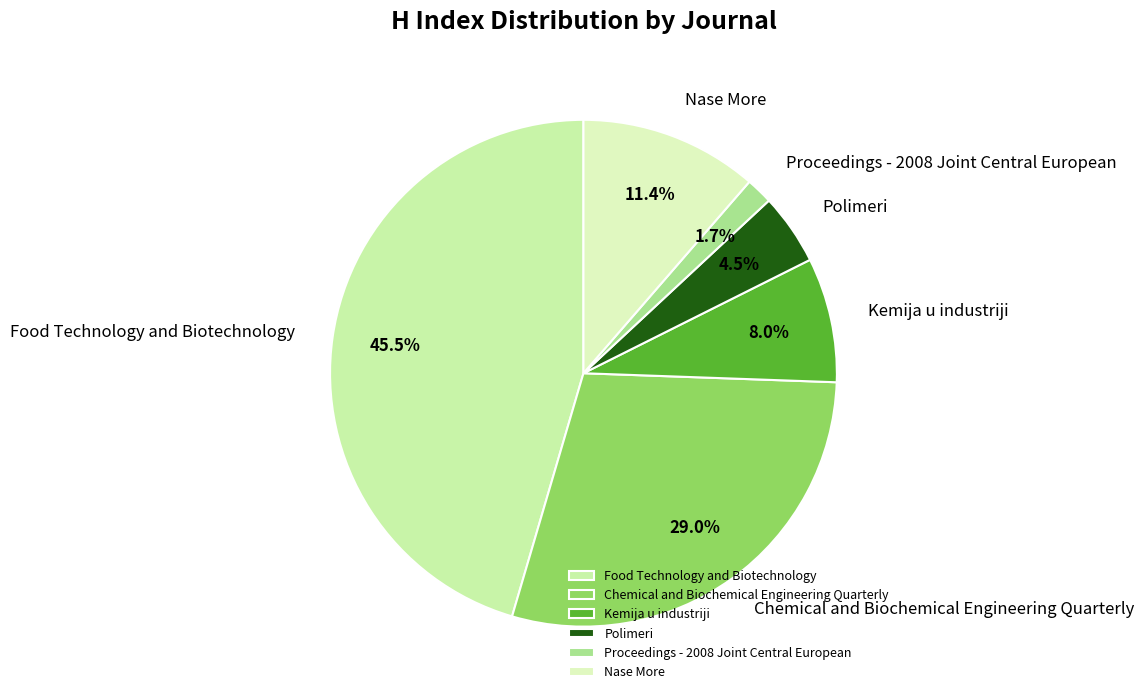

Rank the categories by value from highest to lowest.

Food Technology and Biotechnology, Chemical and Biochemical Engineering Quarterly, Nase More, Kemija u industriji, Polimeri, Proceedings - 2008 Joint Central European